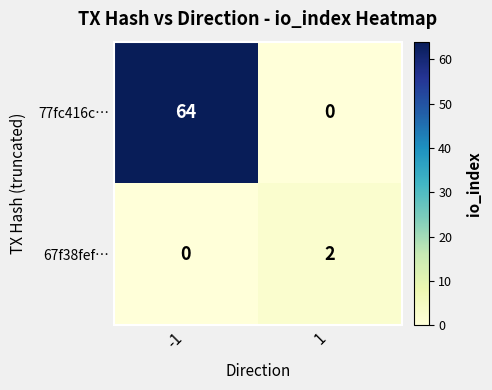

What is the average value of the 77fc416c… series?

32